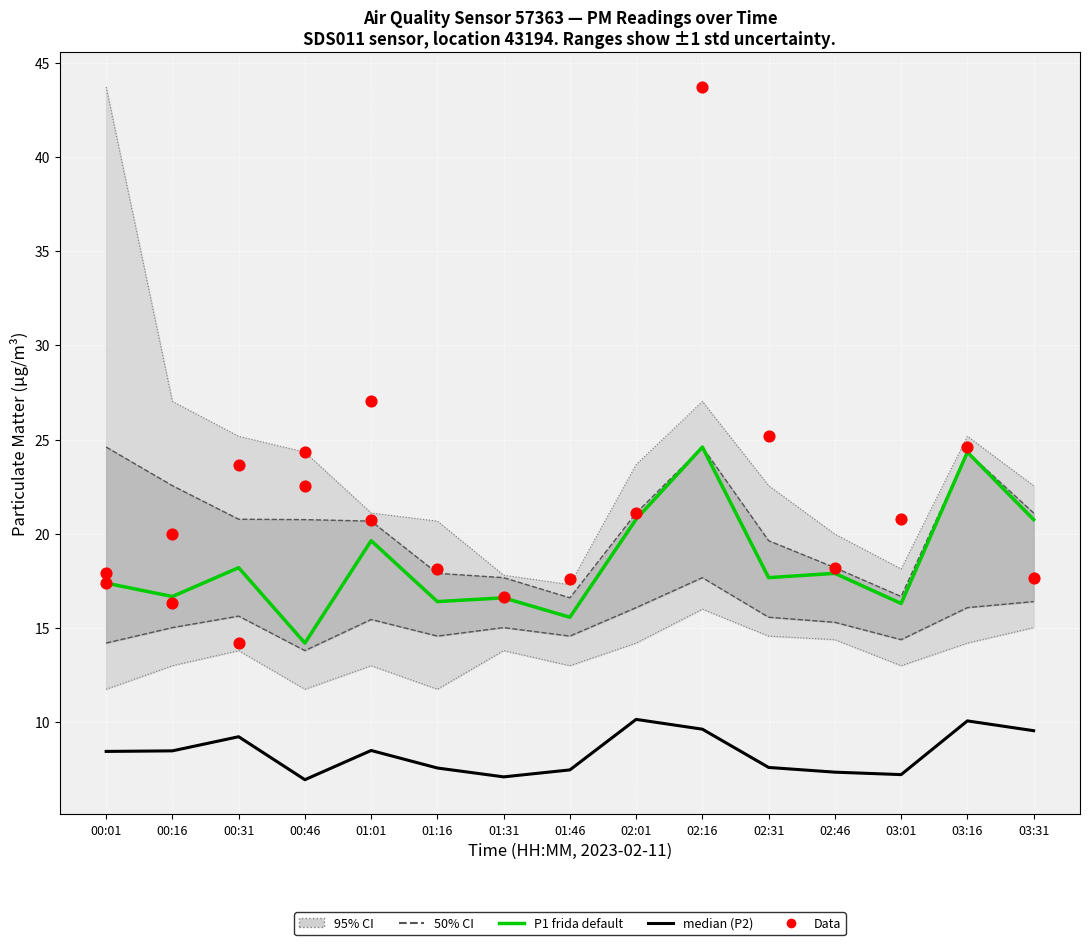

Which series reaches the minimum Y coordinate?

P2